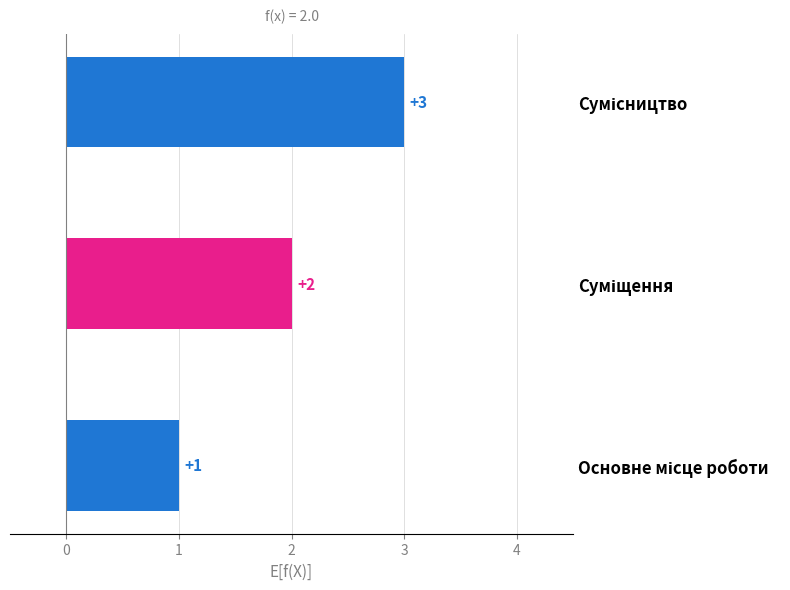

Count the number of data series in this chart.

1